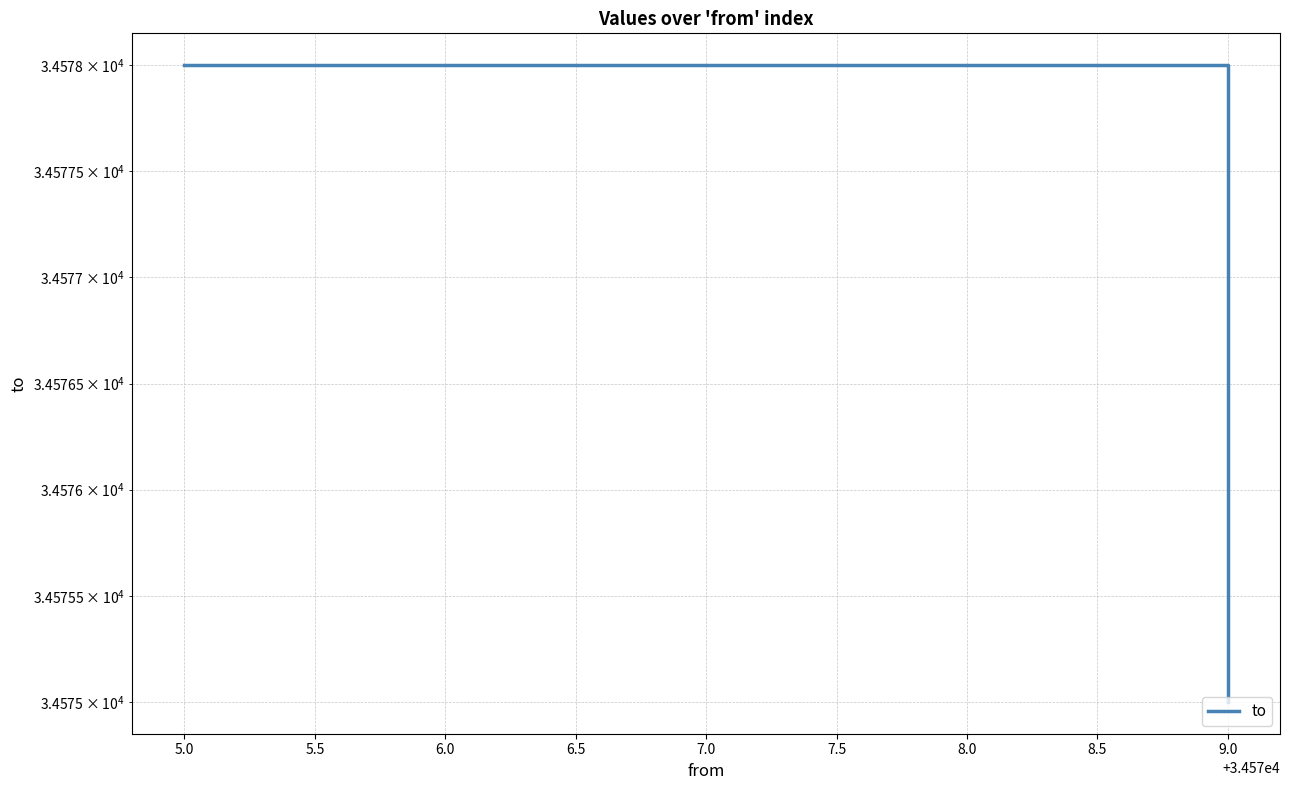

How many distinct data groups are displayed?

1